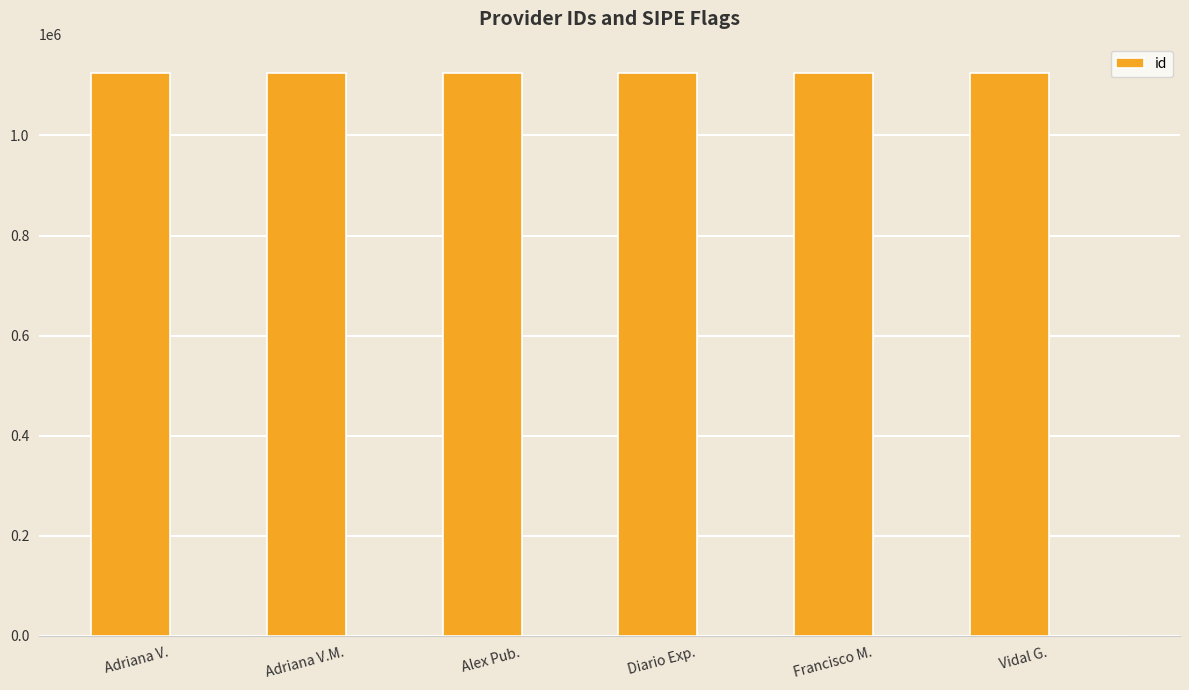

Reading right to left, transcribe all the data shown in this chart.

1125666	1125662	1125664	1125665	1125661	1125663